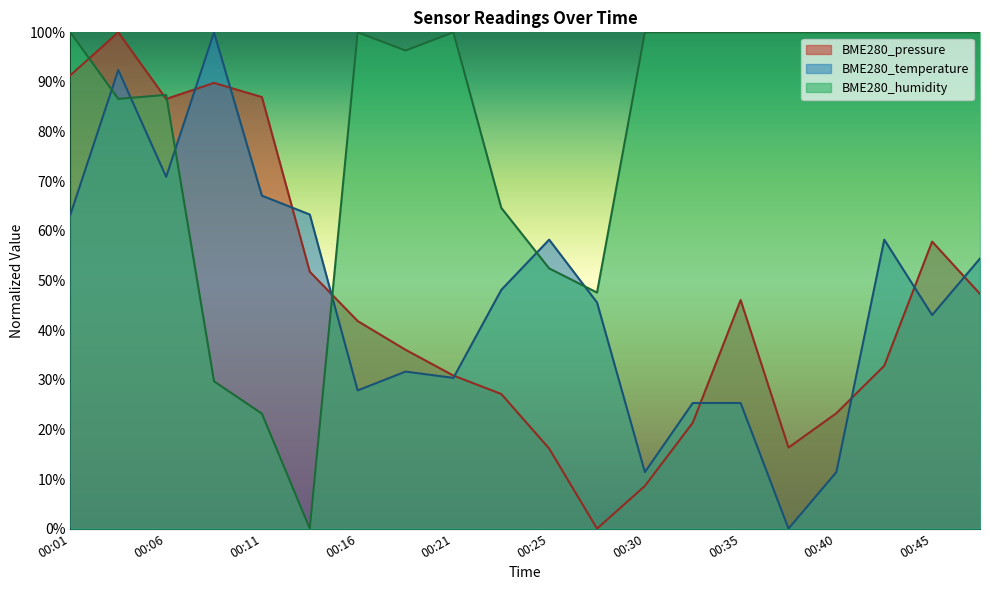

True or false: BME280_temperature and BME280_humidity cross at least once.

True